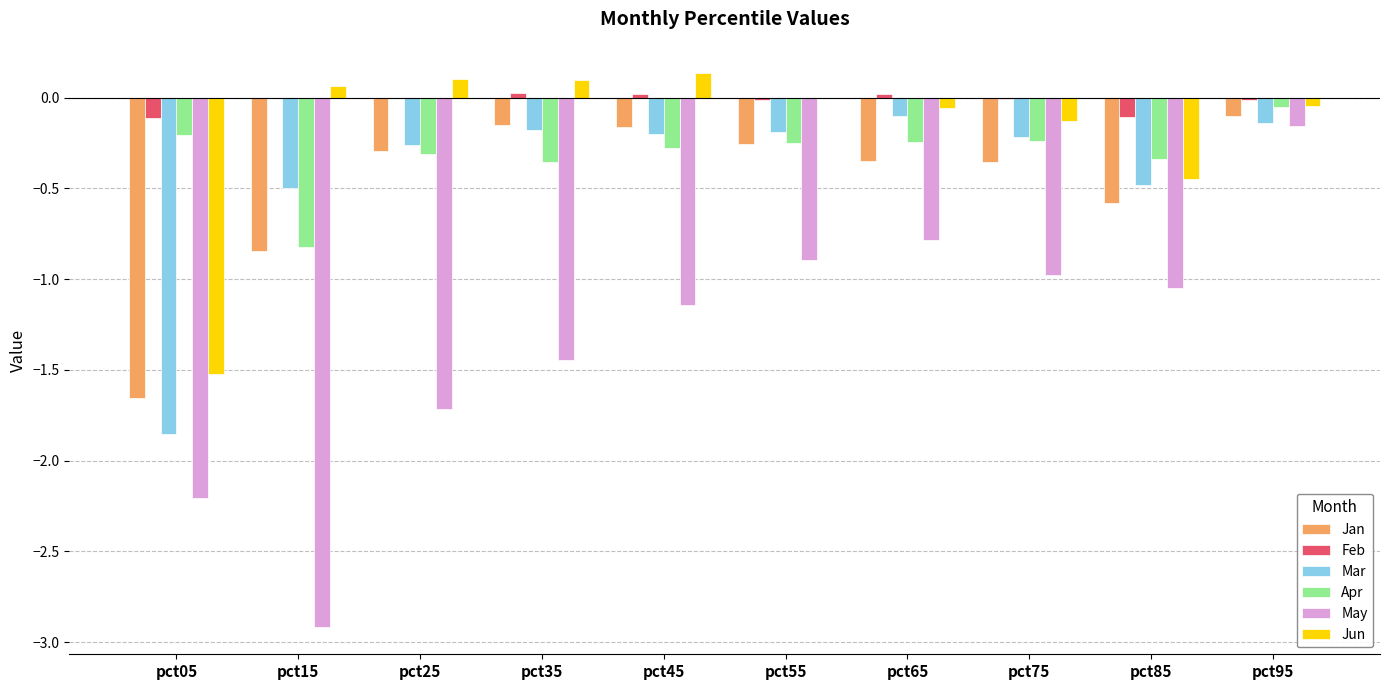

What is the sum of all May values?

-13.3